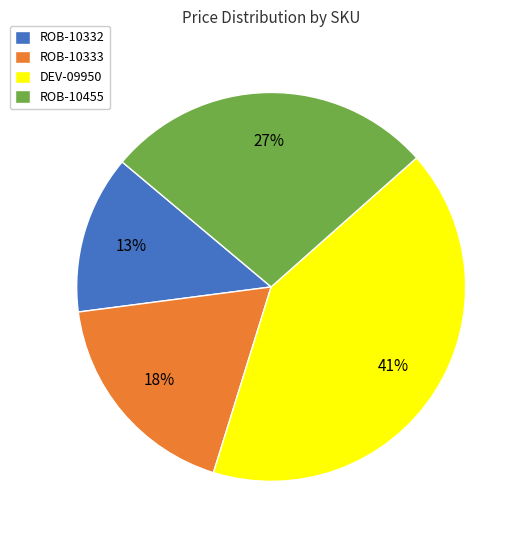

Does ROB-10332 represent more than half of the total?

No